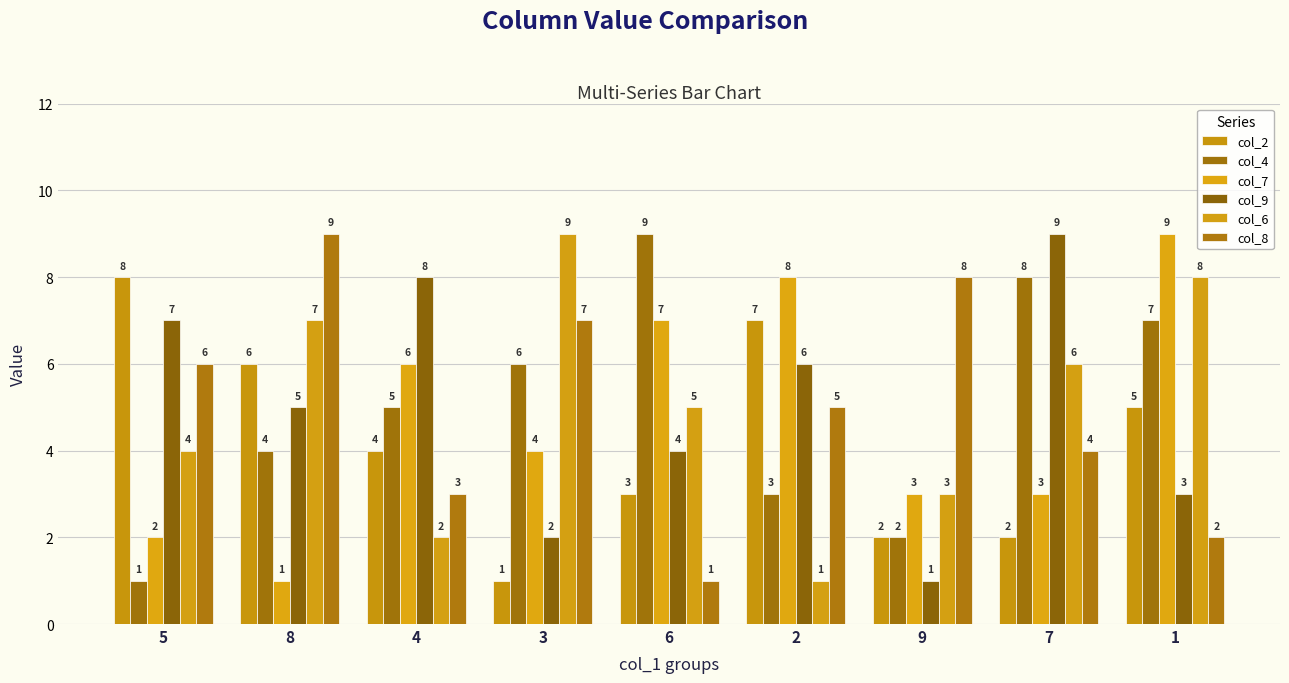

What are all the series names shown in the legend?

col_2, col_4, col_7, col_9, col_6, col_8